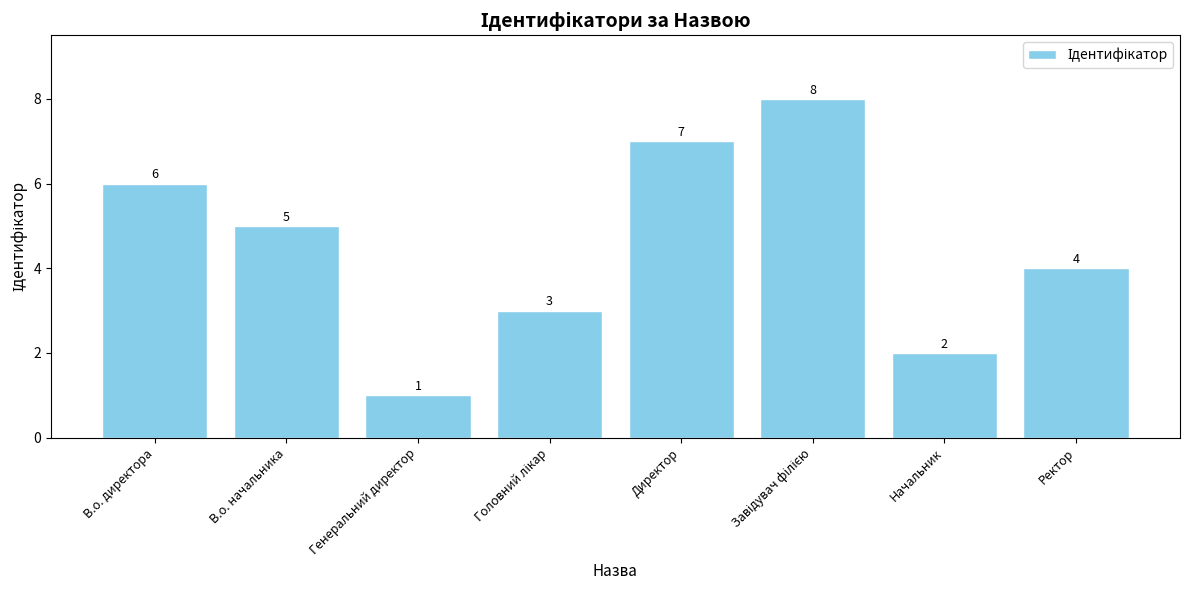

Which has a higher value, Ректор or Генеральний директор?

Ректор